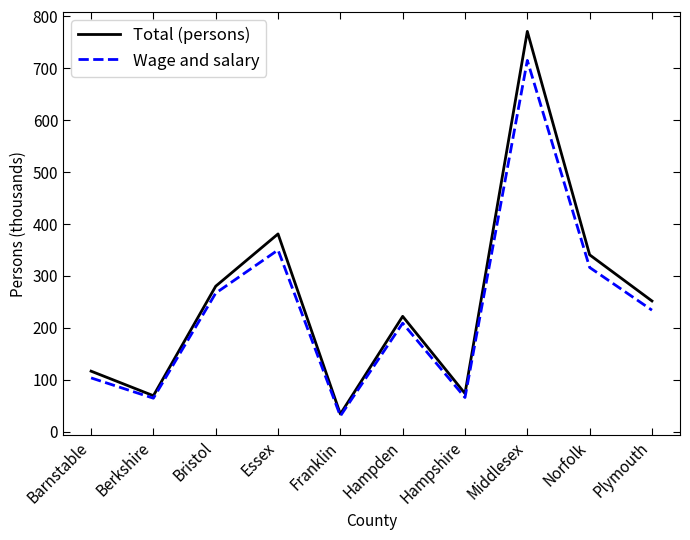

What is the spread (max minus min) of values at Franklin?

3.8